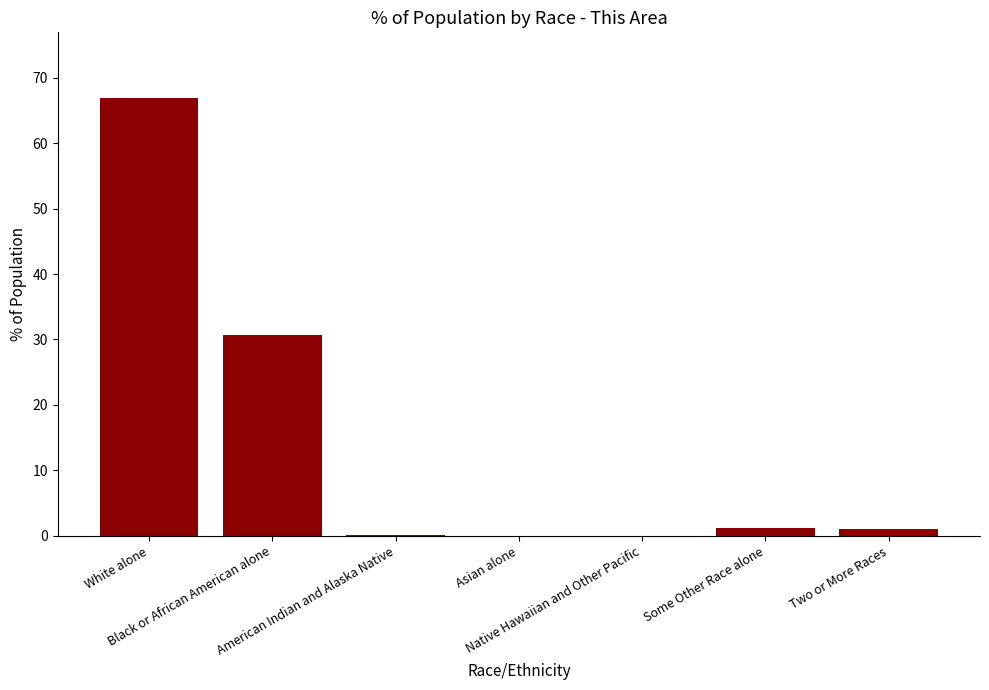

Which has a higher value, White alone or American Indian and Alaska Native?

White alone